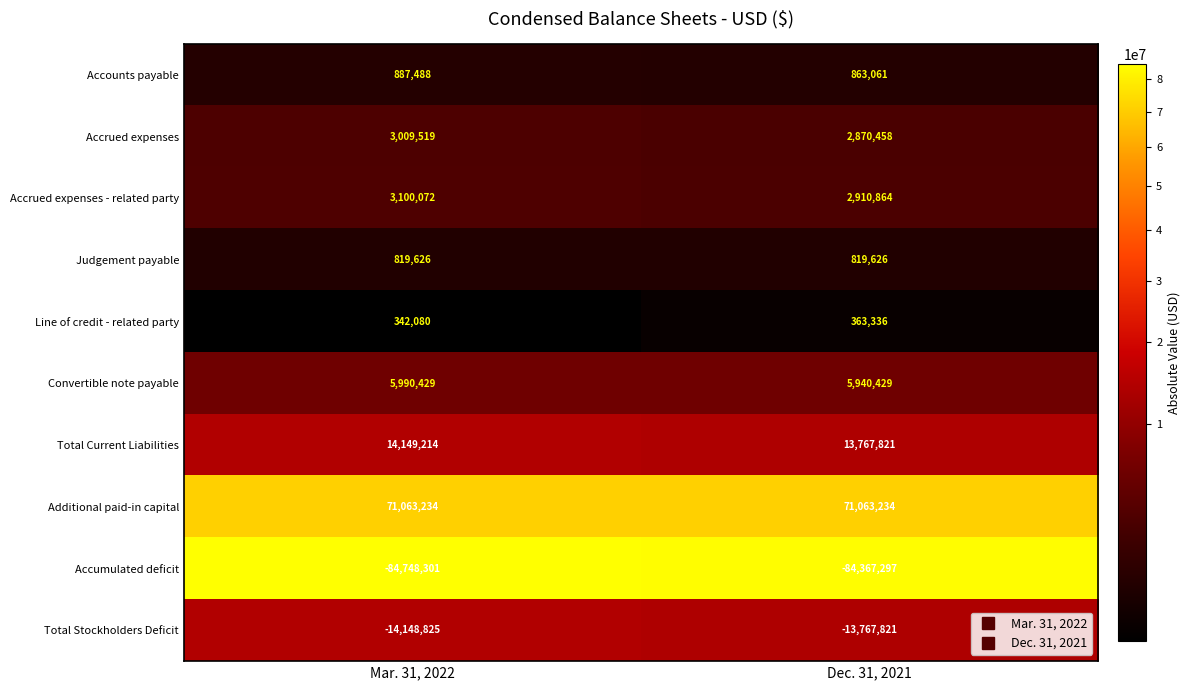

What is the difference between the maximum and minimum values in the Convertible note payable series?

50000